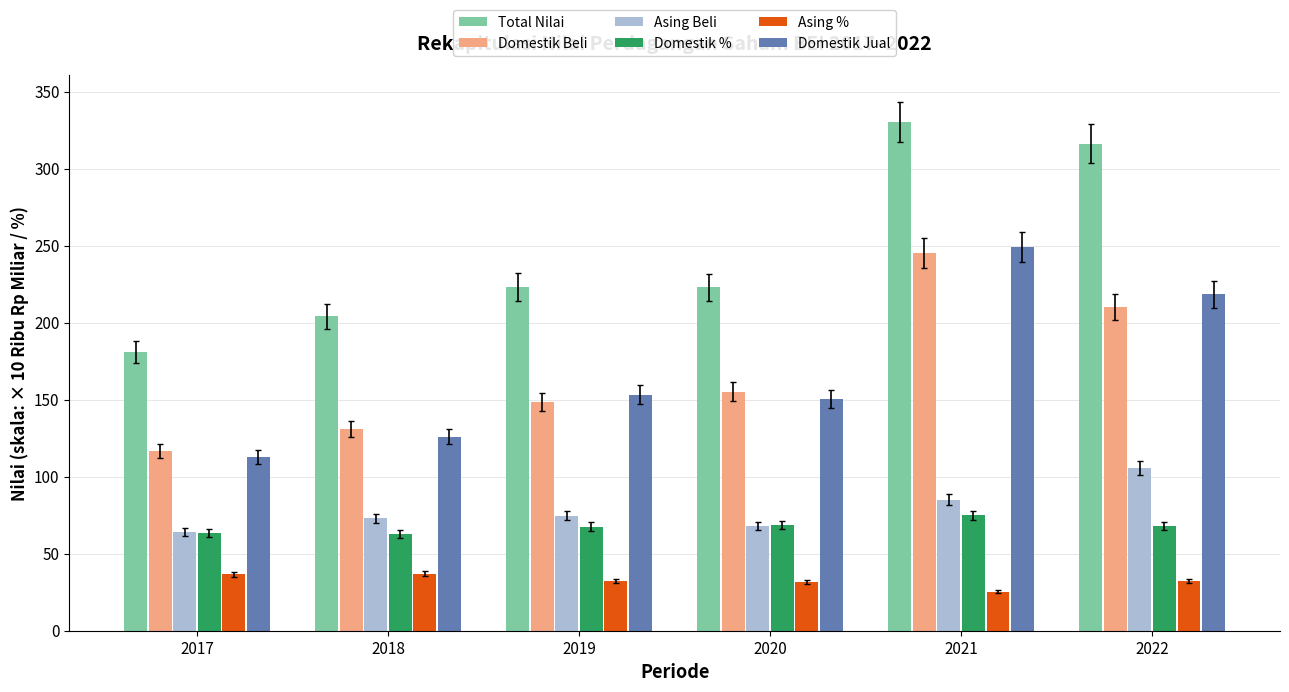

How many groups of bars are there?

6